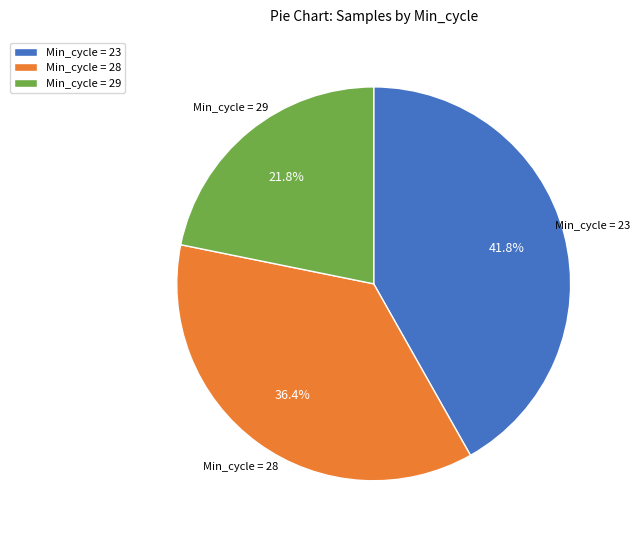

Between Min_cycle = 23 and Min_cycle = 28, which is larger?

Min_cycle = 23